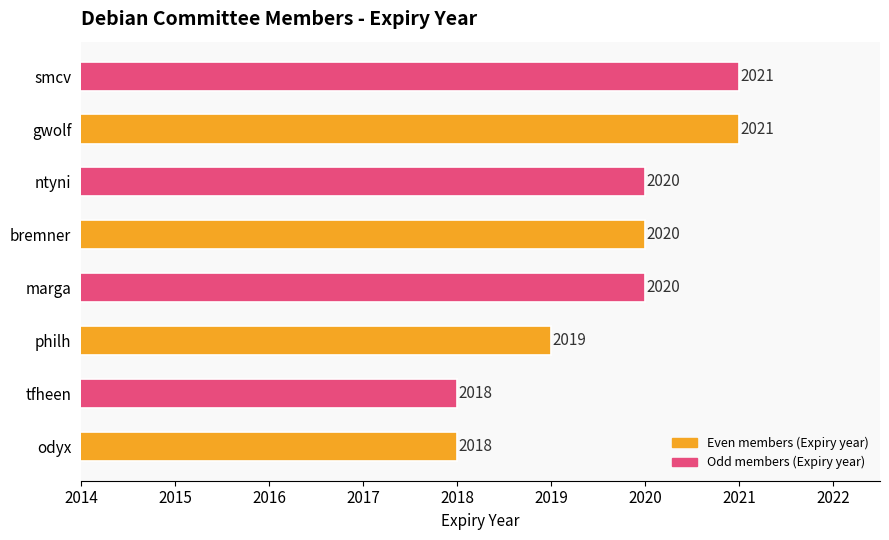

What is the average value?

2020